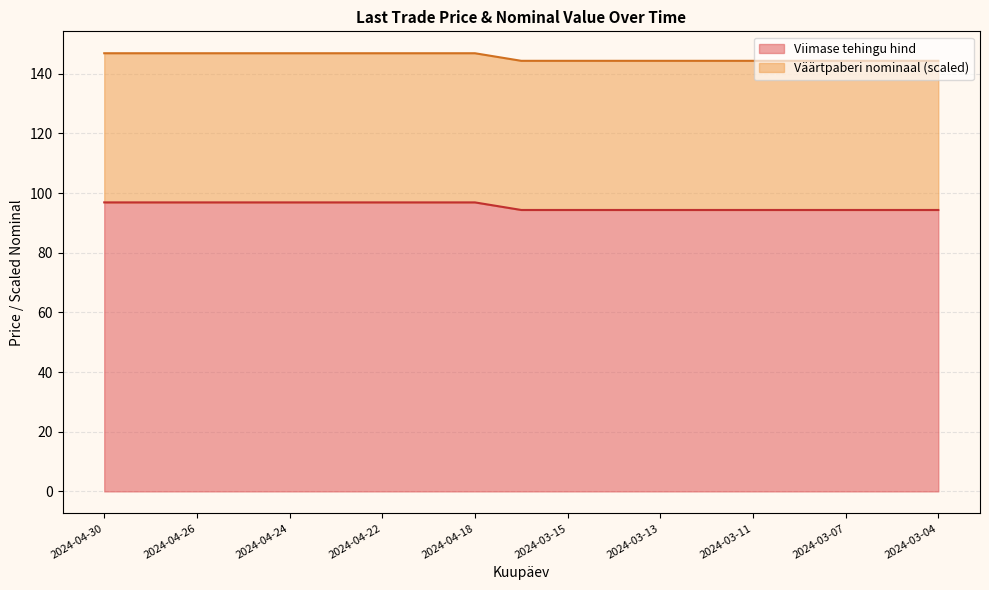

What is the maximum value for Viimase tehingu hind?

96.9